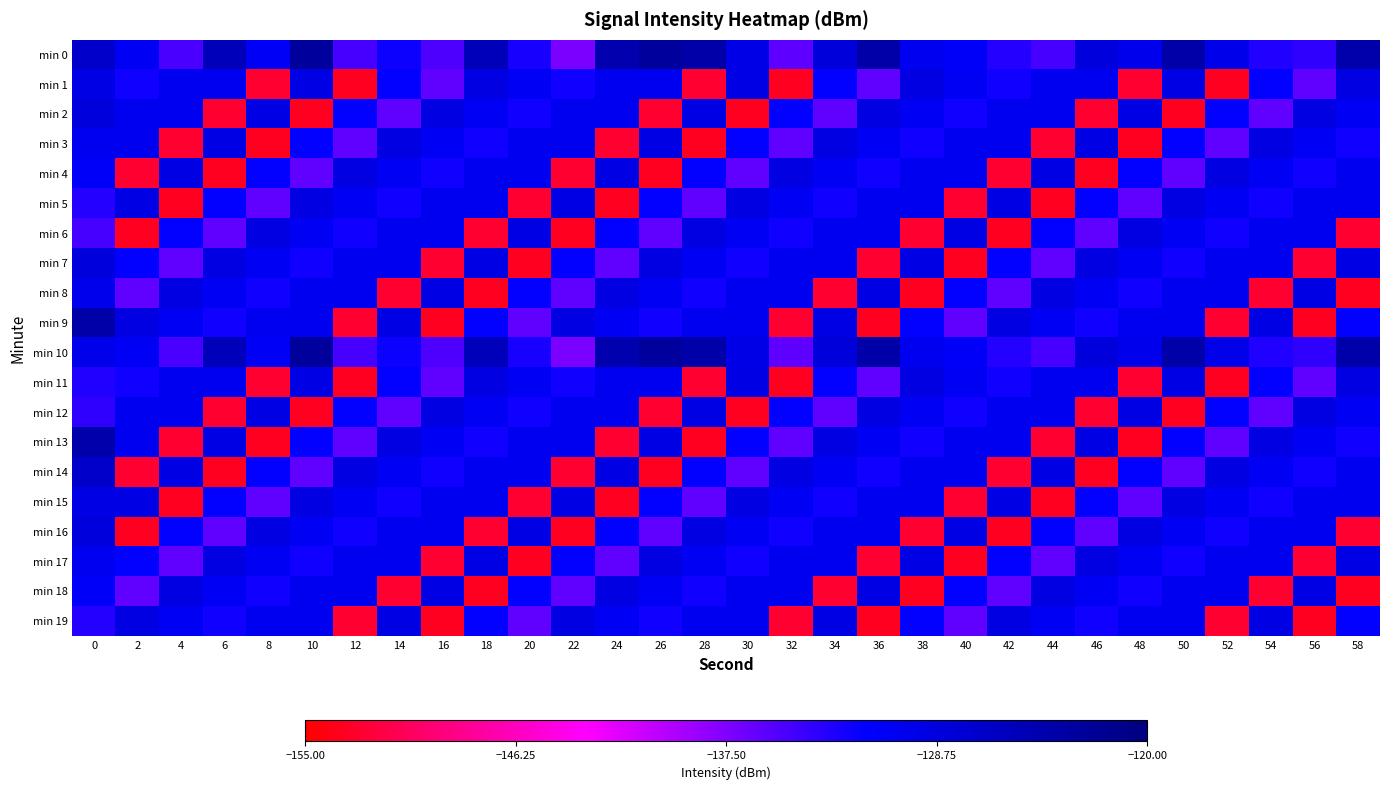

Rank the series at 28 from highest to lowest value.

min 0, min 10, min 6, min 16, min 2, min 12, min 9, min 19, min 7, min 17, min 4, min 14, min 8, min 18, min 5, min 15, min 1, min 11, min 3, min 13